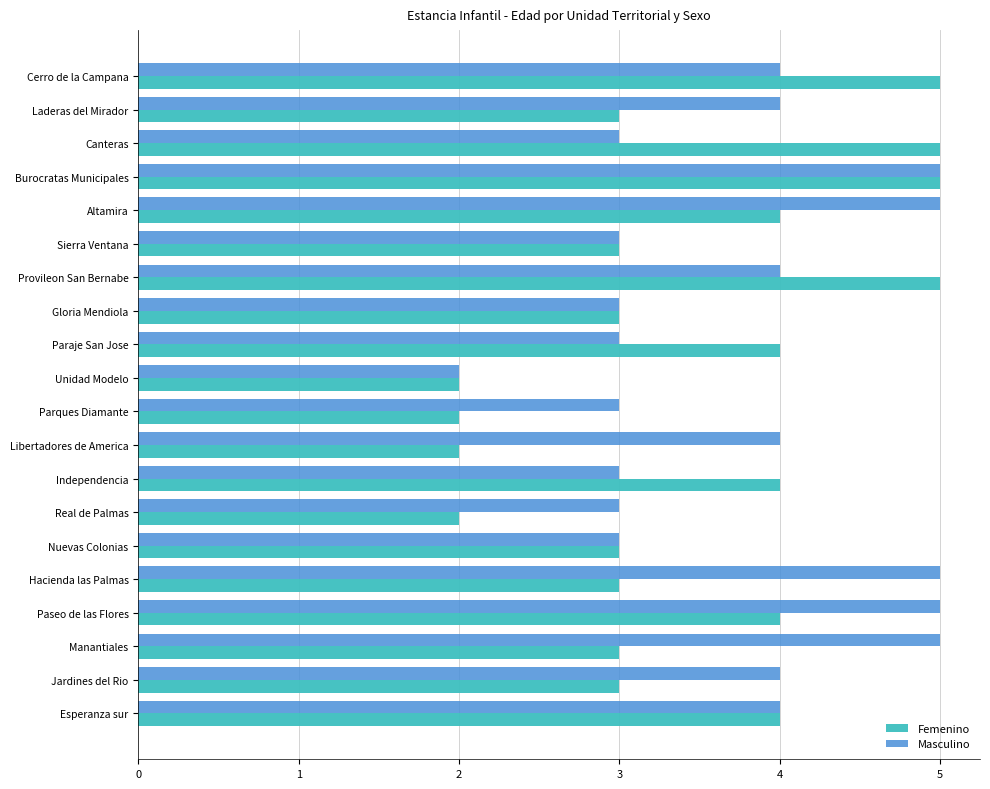

The value of Masculino at Esperanza sur is 1. True or false?

False